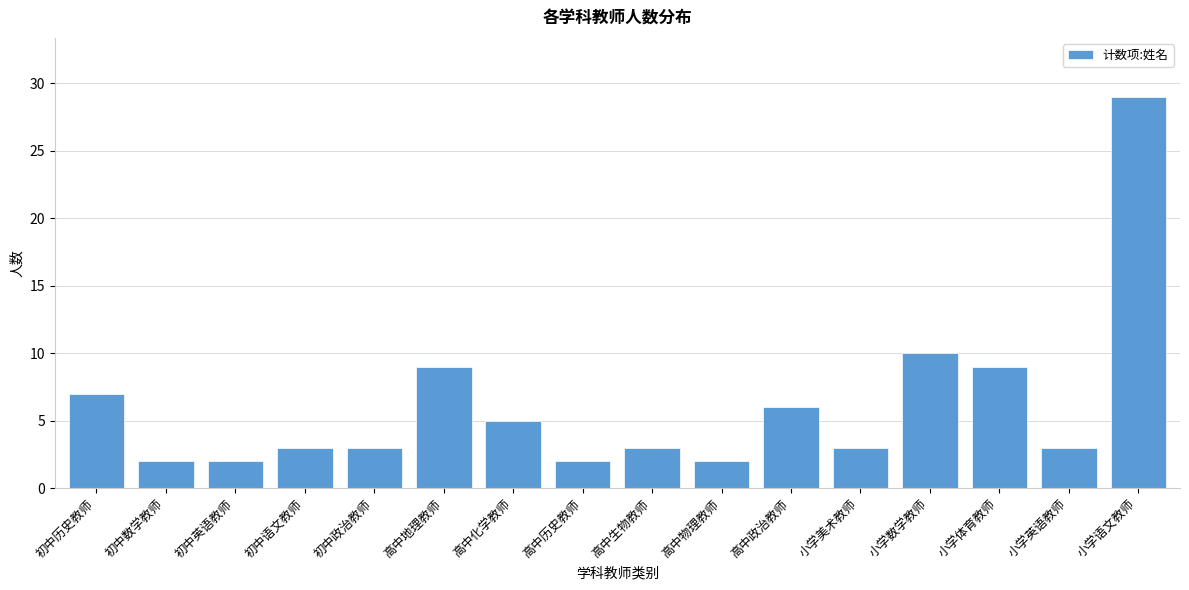

Reading left to right, transcribe all the data shown in this chart.

初中历史教师=7	初中数学教师=2	初中英语教师=2	初中语文教师=3	初中政治教师=3	高中地理教师=9	高中化学教师=5	高中历史教师=2	高中生物教师=3	高中物理教师=2	高中政治教师=6	小学美术教师=3	小学数学教师=10	小学体育教师=9	小学英语教师=3	小学语文教师=29